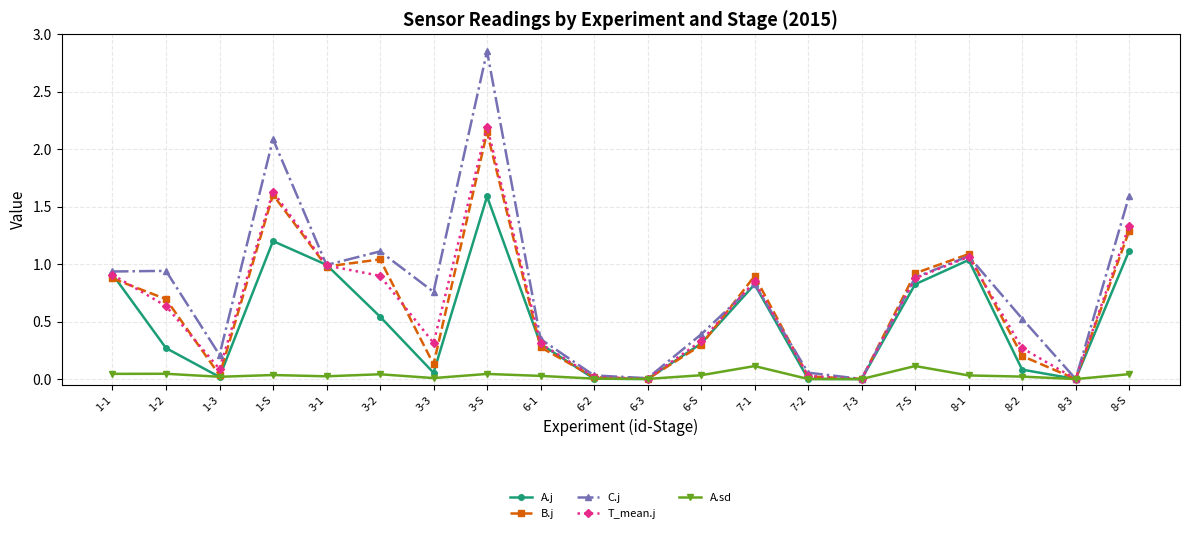

What is the value of the B.j point at the 2nd from the left?

0.7